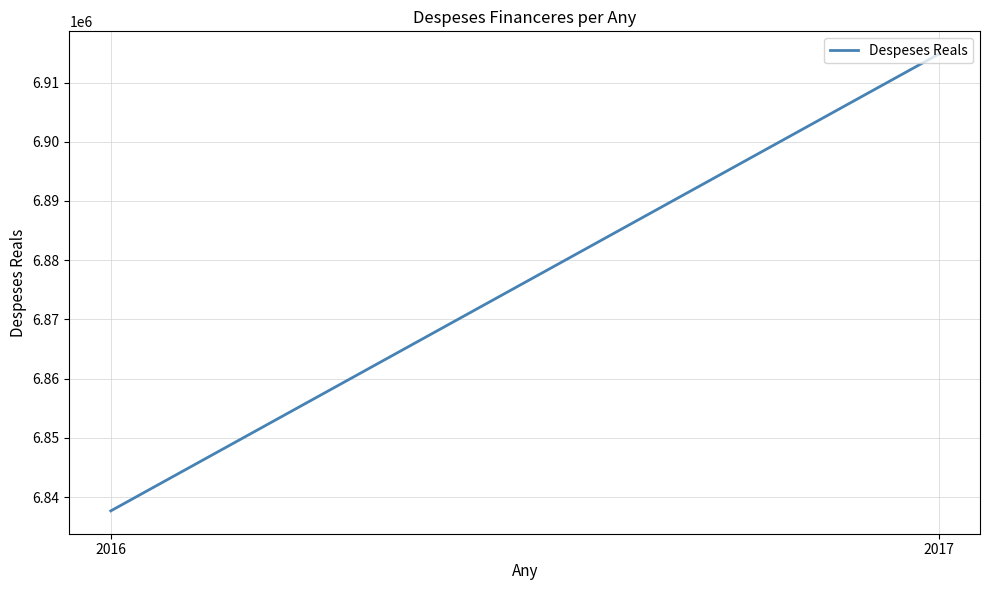

Rank the categories by value from lowest to highest.

2016, 2017